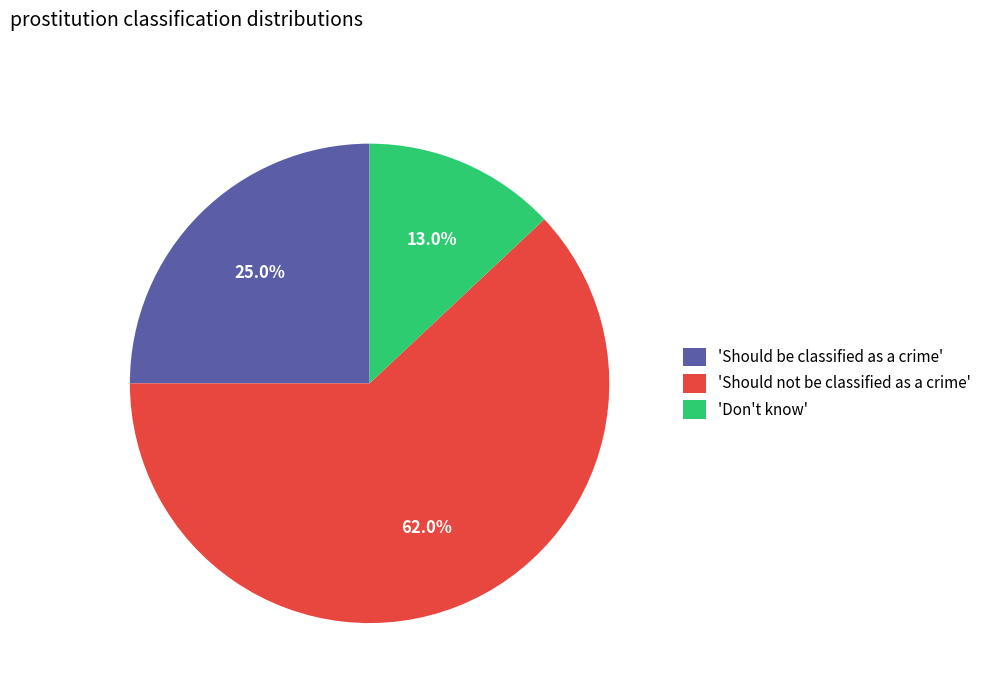

Is there any slice that represents more than half of the pie?

Yes